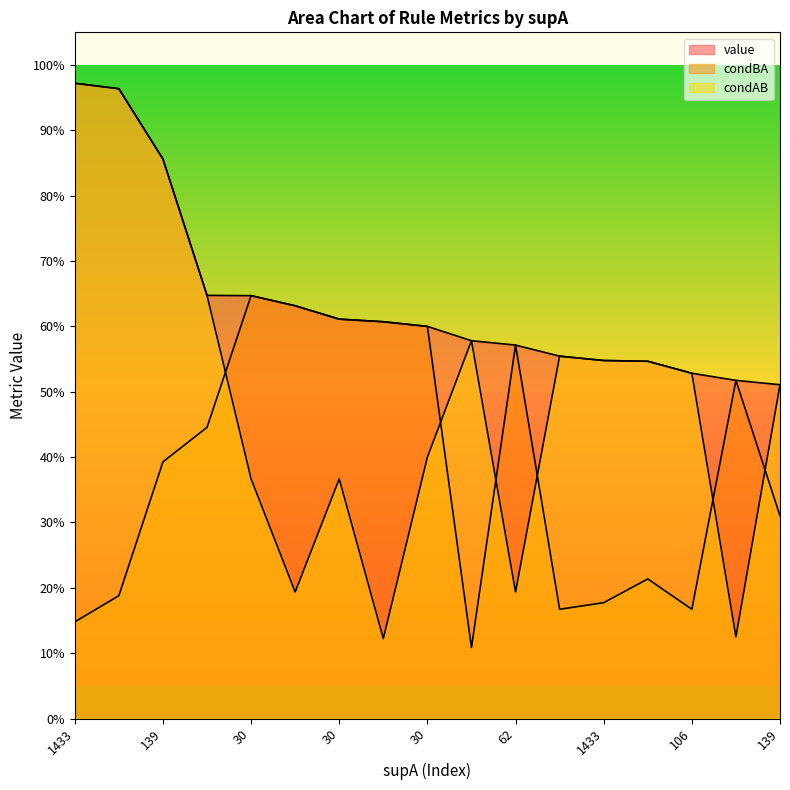

What is the value of the condAB point at the 6th from the left?

0.2